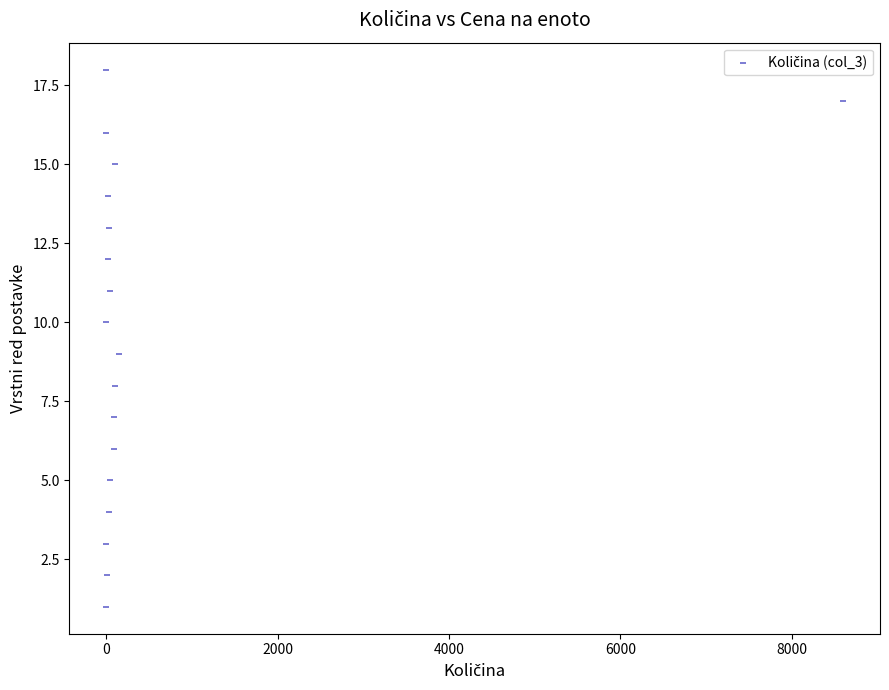

What is the range of X values (max minus min)?

8599